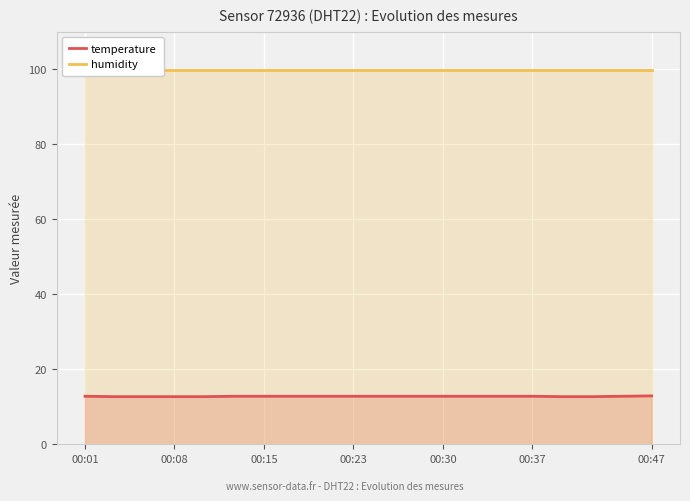

What is the lowest value of the temperature series?

12.7